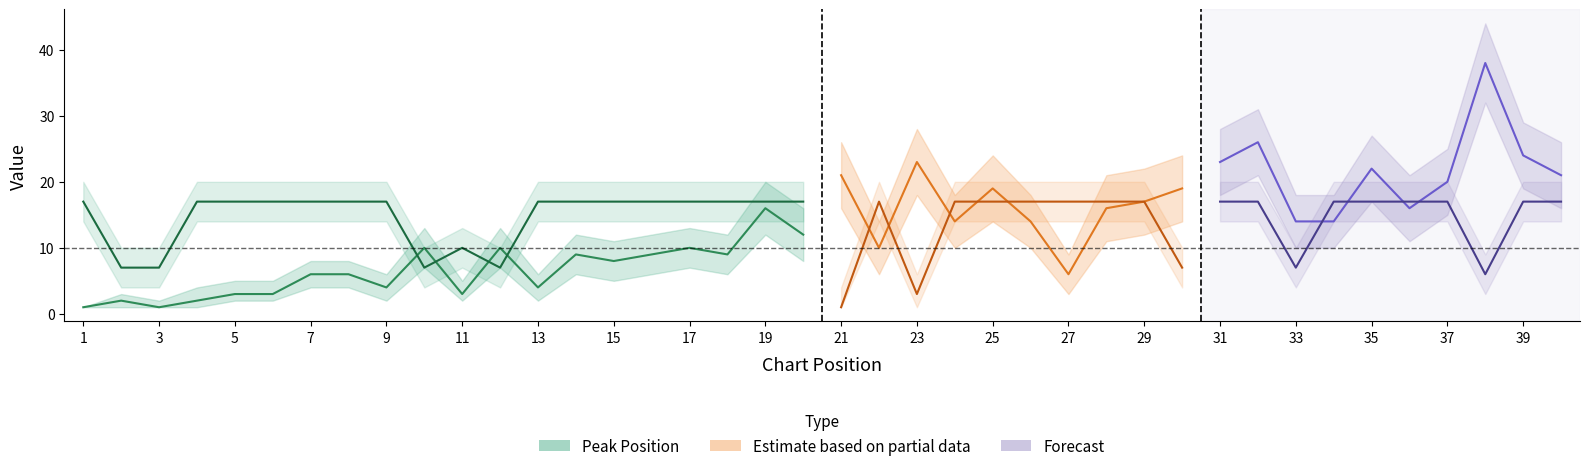

What is the value of the Peak Position point at the 9th from the left?

4